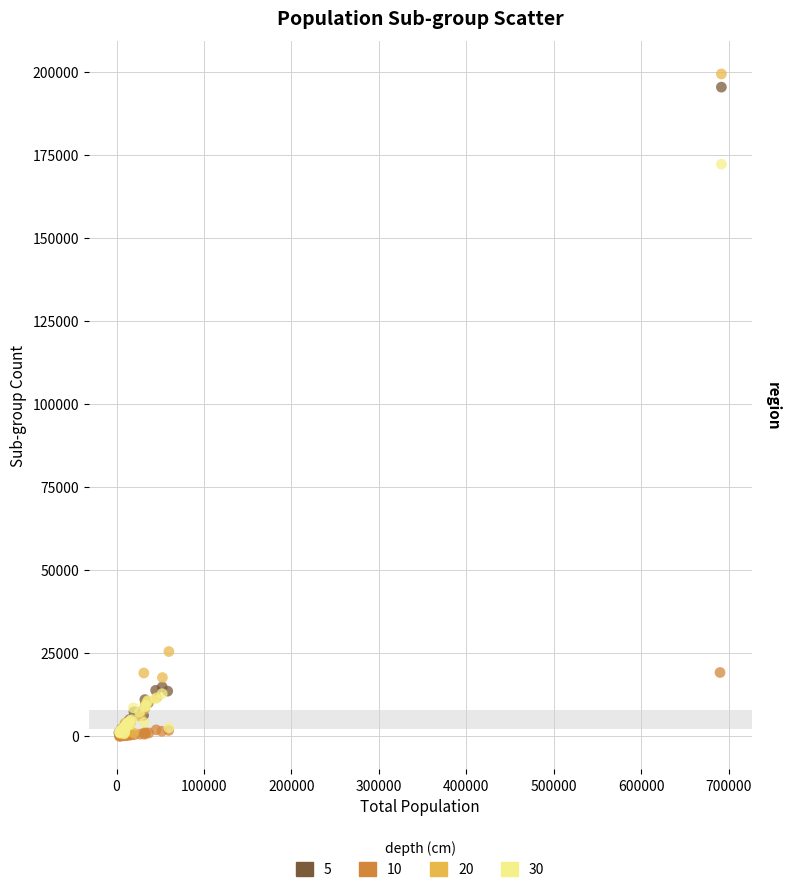

Which series has the largest Y range (max minus min)?

20